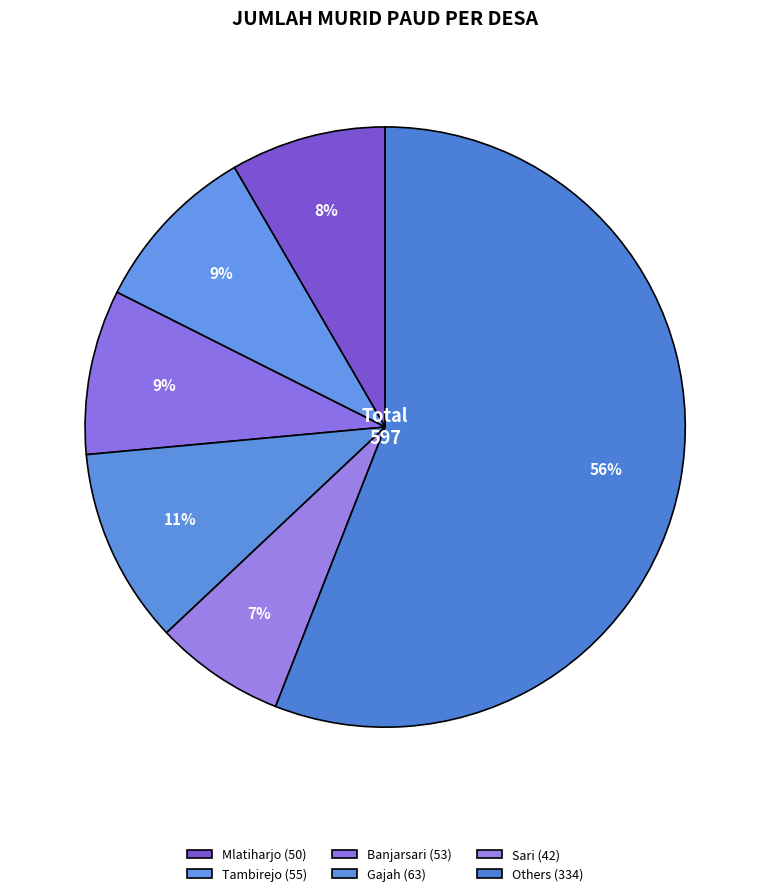

Count the number of slices in the pie.

6